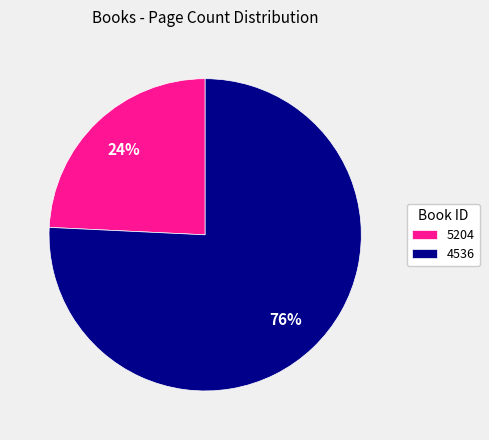

Which slice is the largest?

4536